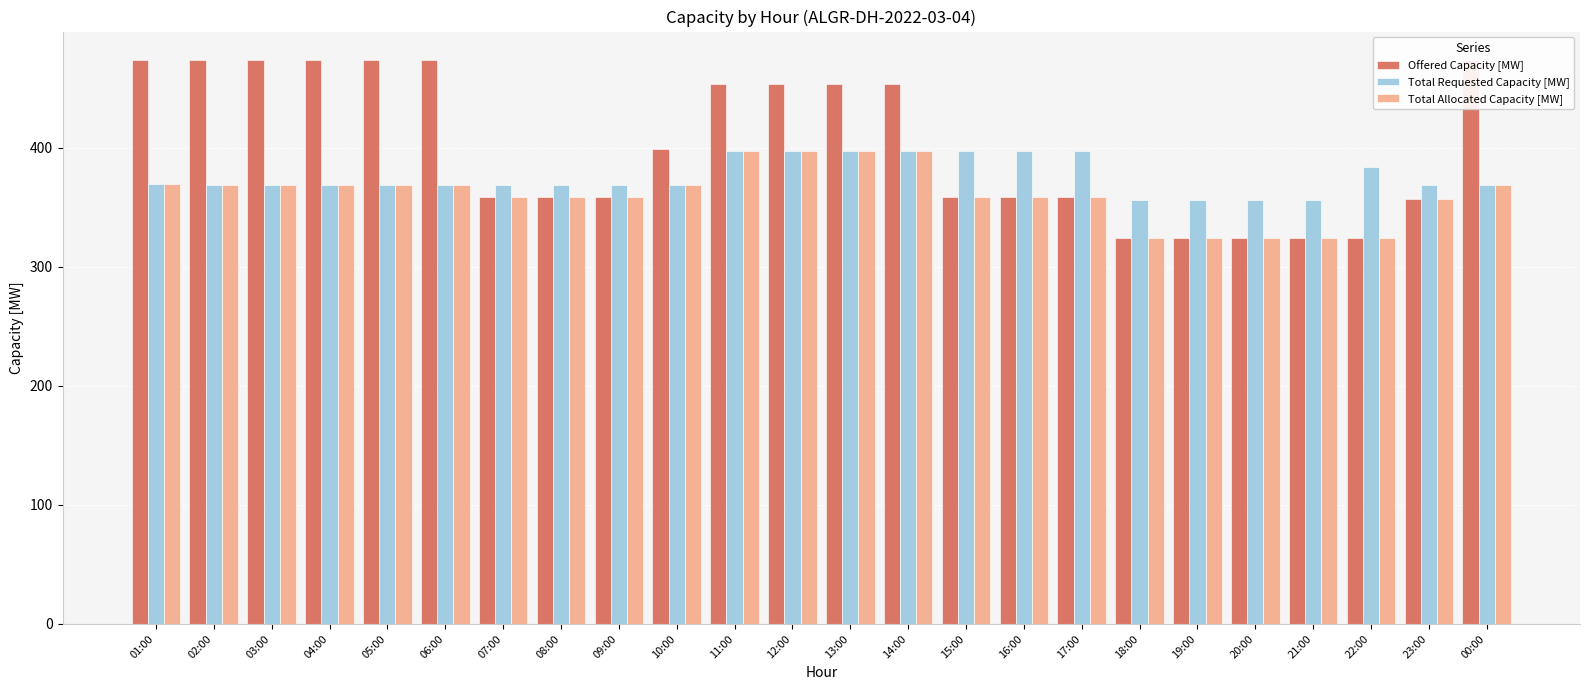

Which has a higher value, 05:00 or 01:00?

05:00